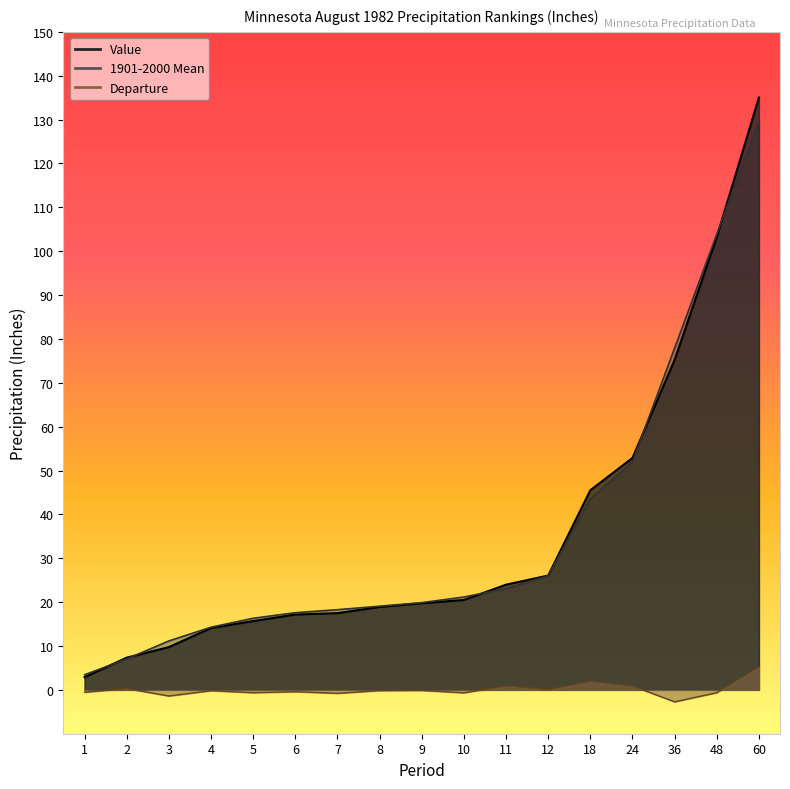

Where is Departure nearest to the value 1?

11